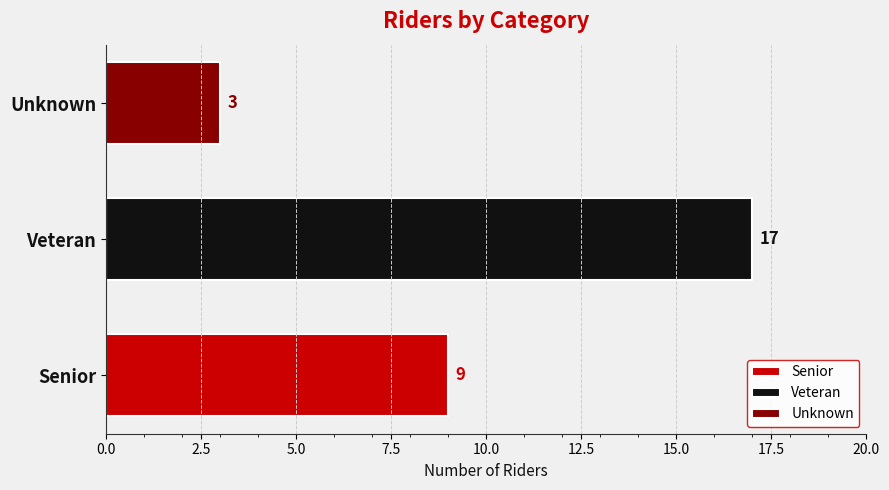

At which category does the chart reach its peak across all series?

Veteran